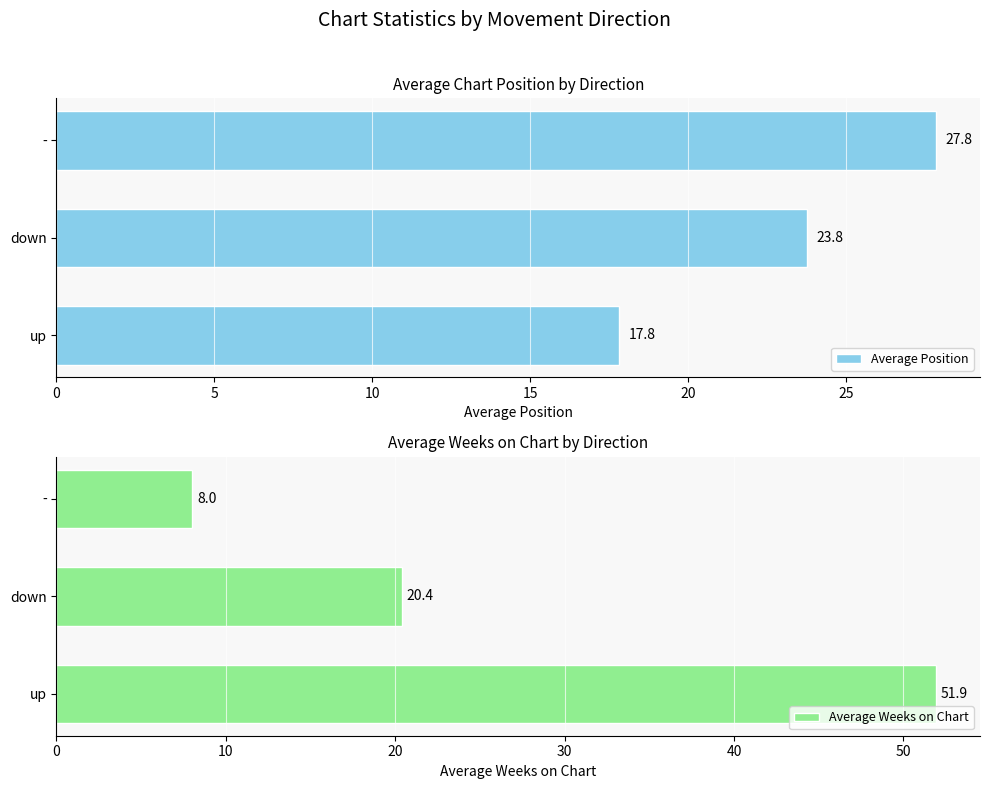

What is the average value of the Average Position series?

23.1